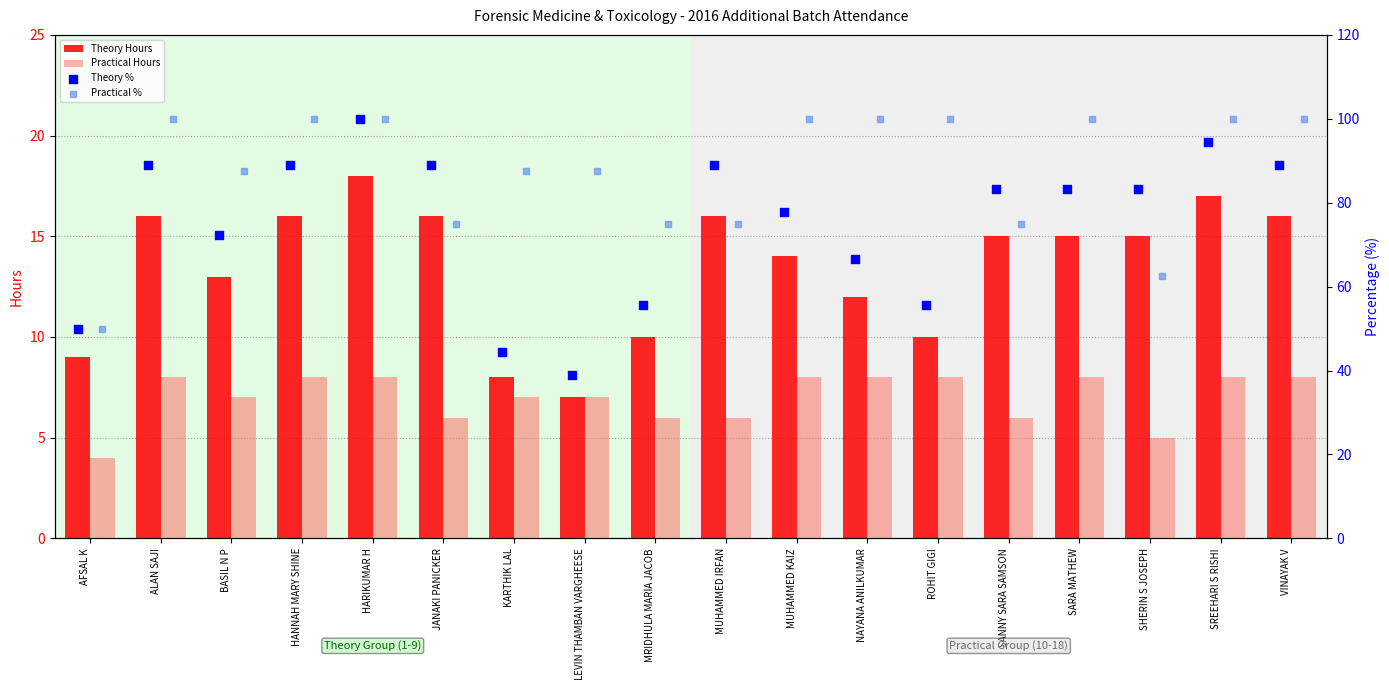

Which series has the largest total across all categories?

Practical %